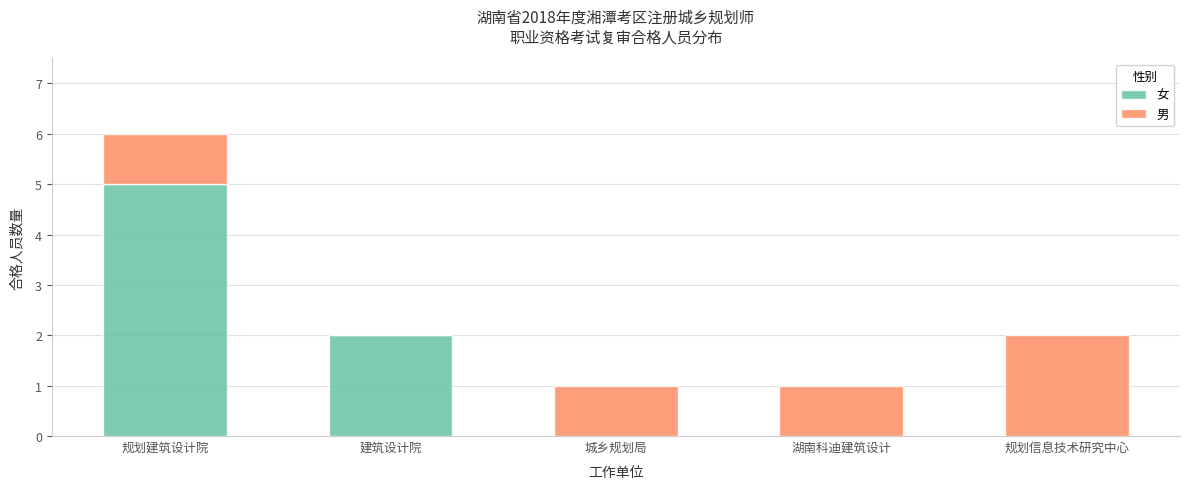

Reading right to left, list the values for the 女 series.

规划信息技术研究中心=0	湖南科迪建筑设计=0	城乡规划局=0	建筑设计院=2	规划建筑设计院=5